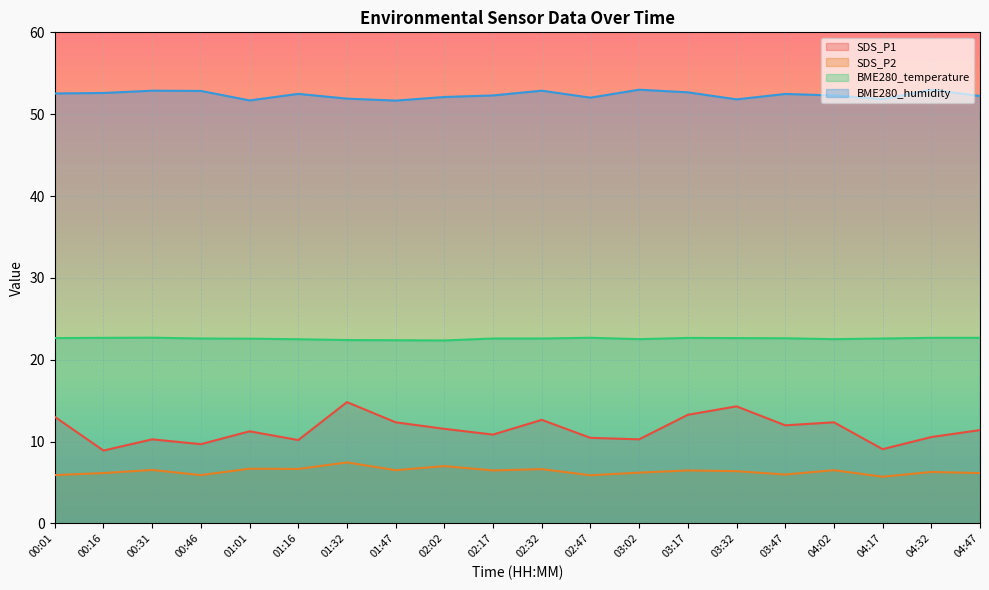

True or false: BME280_humidity and SDS_P2 intersect in this chart.

False